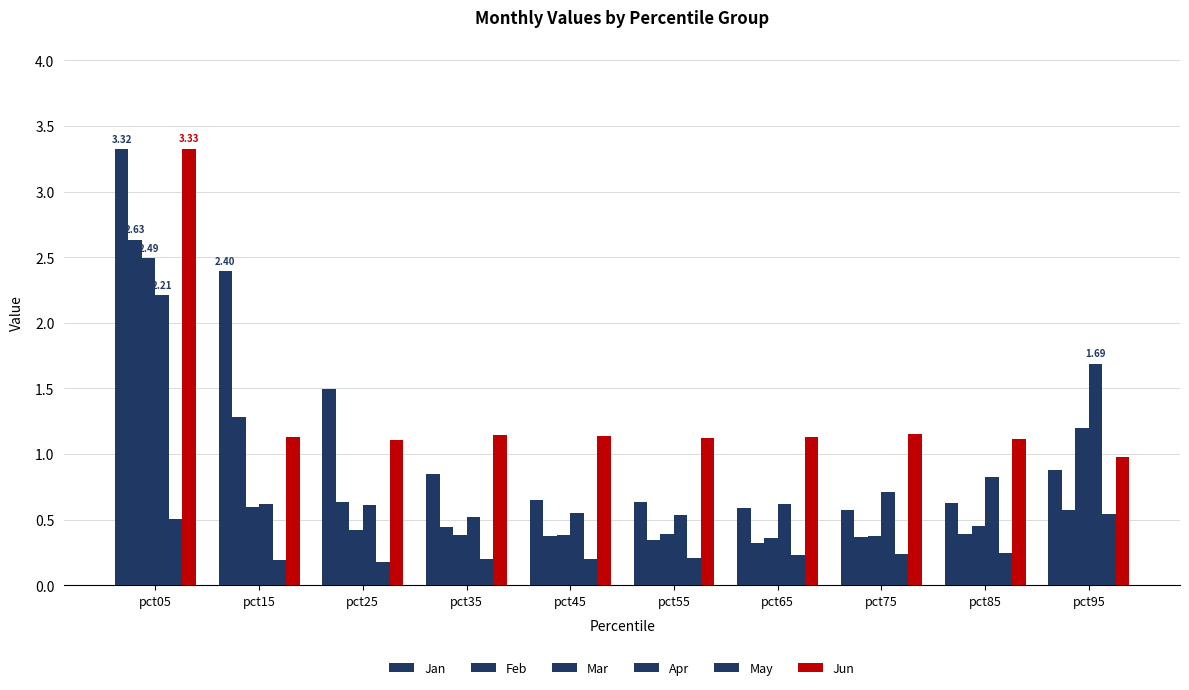

What value does the Jan series have at pct75?

0.6